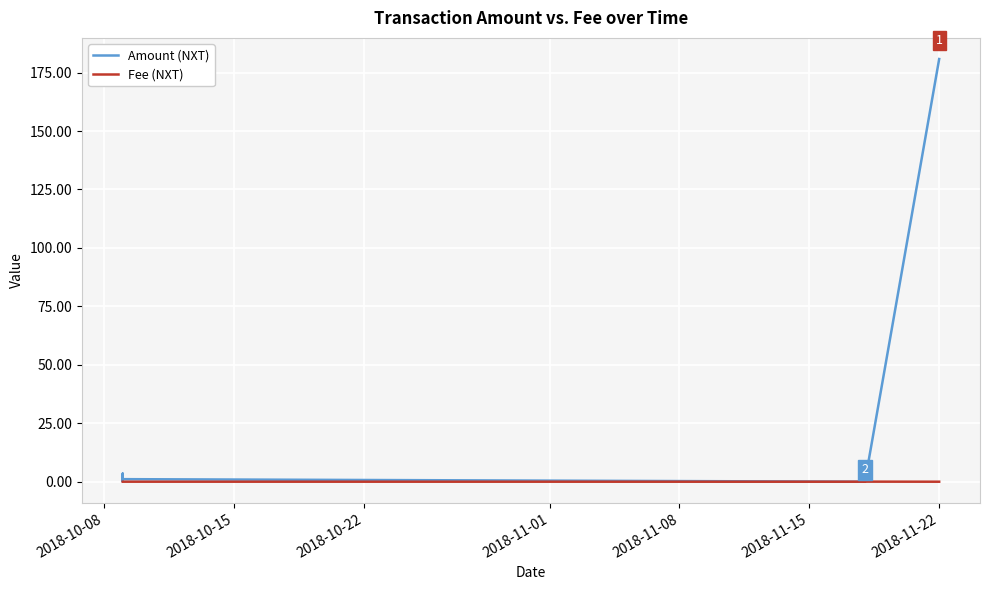

Is this an area chart (filled region under the line)?

No